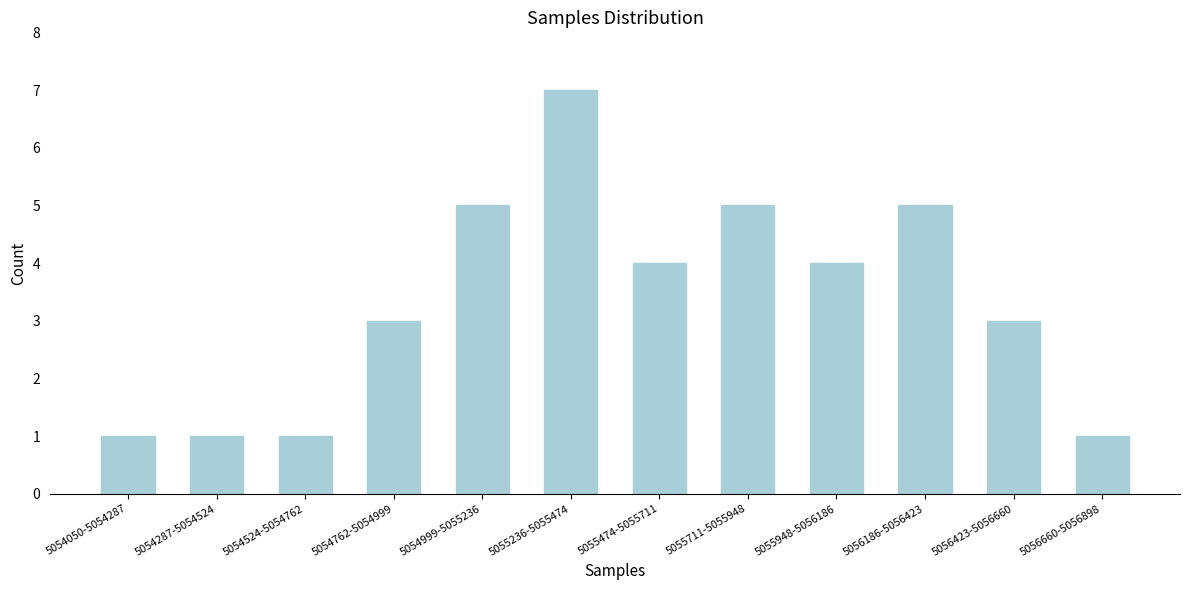

Reading left to right, transcribe all the data shown in this chart.

5054050-5054287=1	5054287-5054524=1	5054524-5054762=1	5054762-5054999=3	5054999-5055236=5	5055236-5055474=7	5055474-5055711=4	5055711-5055948=5	5055948-5056186=4	5056186-5056423=5	5056423-5056660=3	5056660-5056898=1